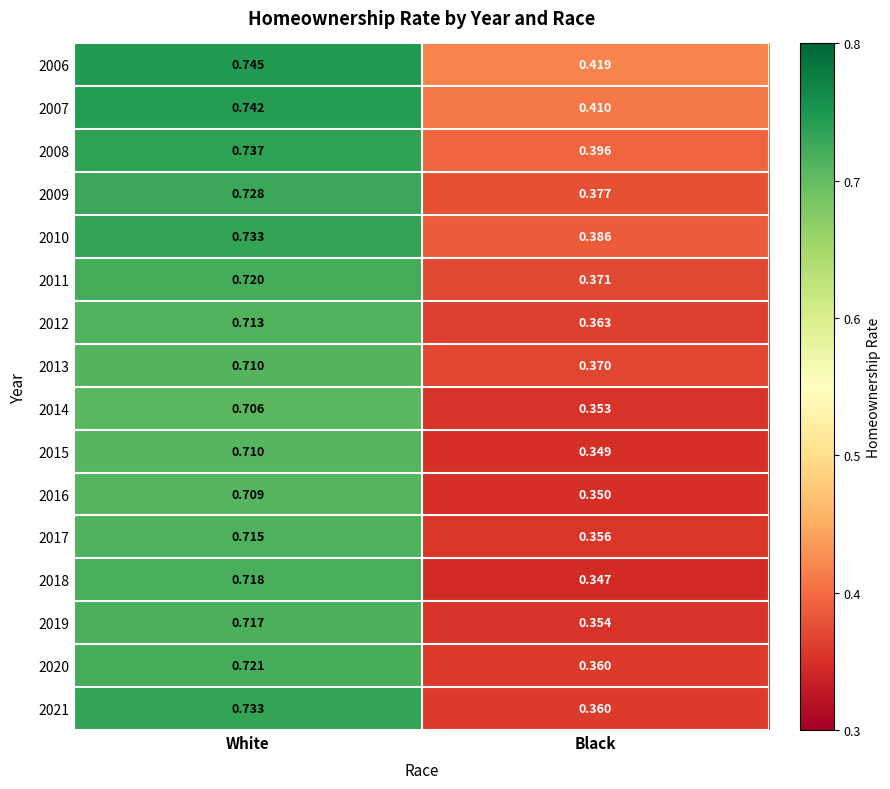

Rank the categories by 2006 value from highest to lowest.

White, Black